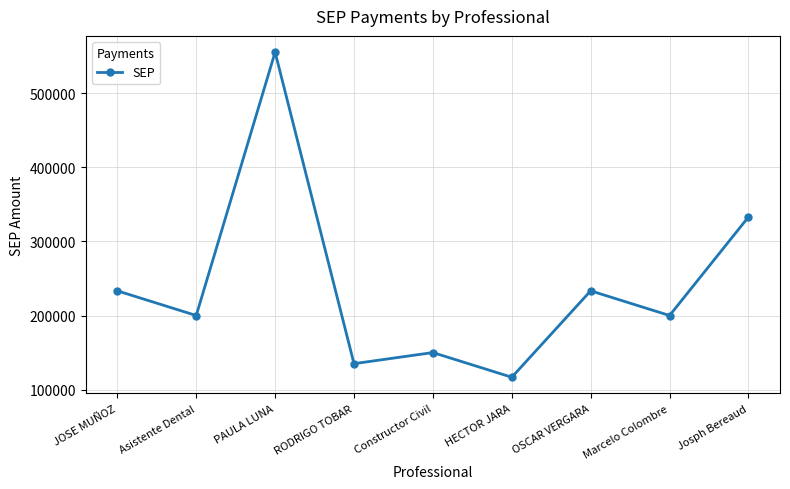

What is the label of the 6th point from the left?

HECTOR JARA